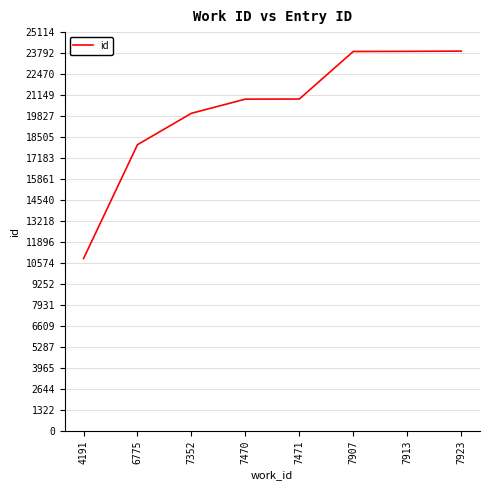

What is the change in value from 4191 to 7907?

+13030